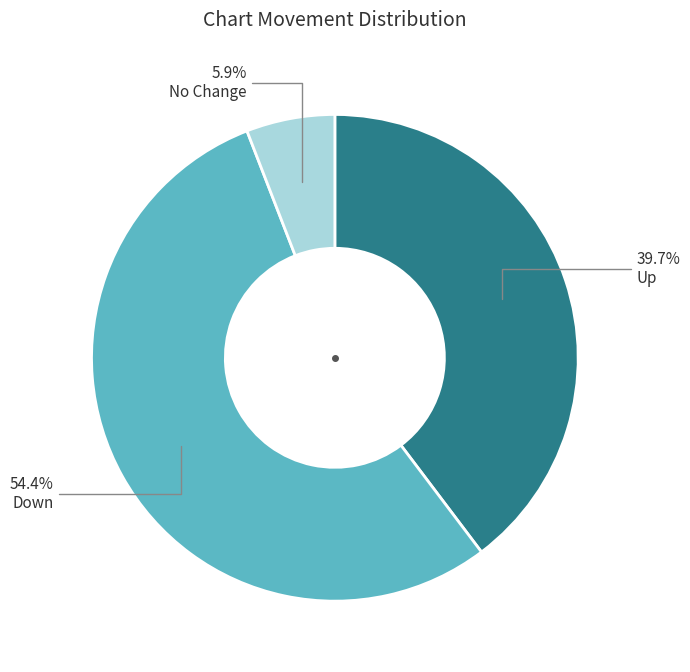

Is there any slice that represents more than half of the pie?

Yes